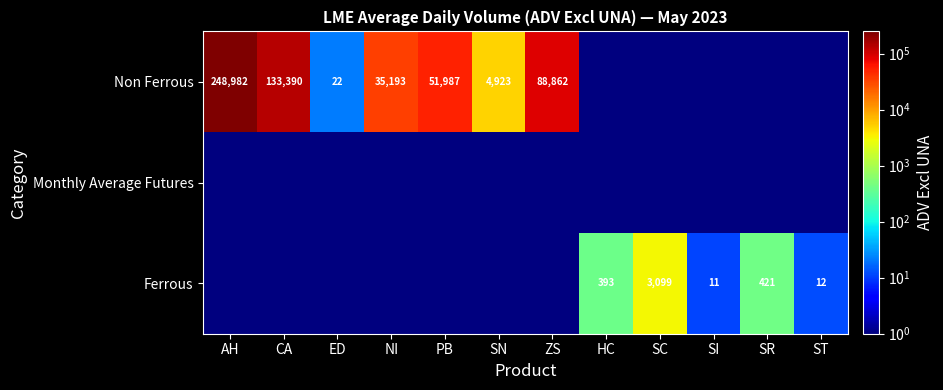

The value of Ferrous at SI is 3.1. True or false?

False